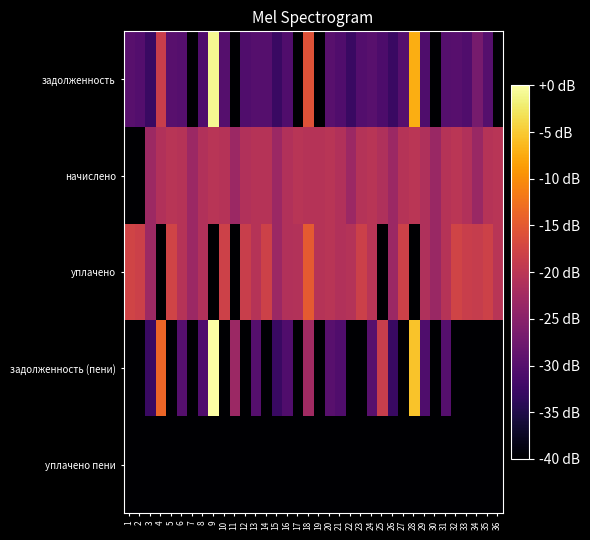

Count the number of categories in the chart.

36